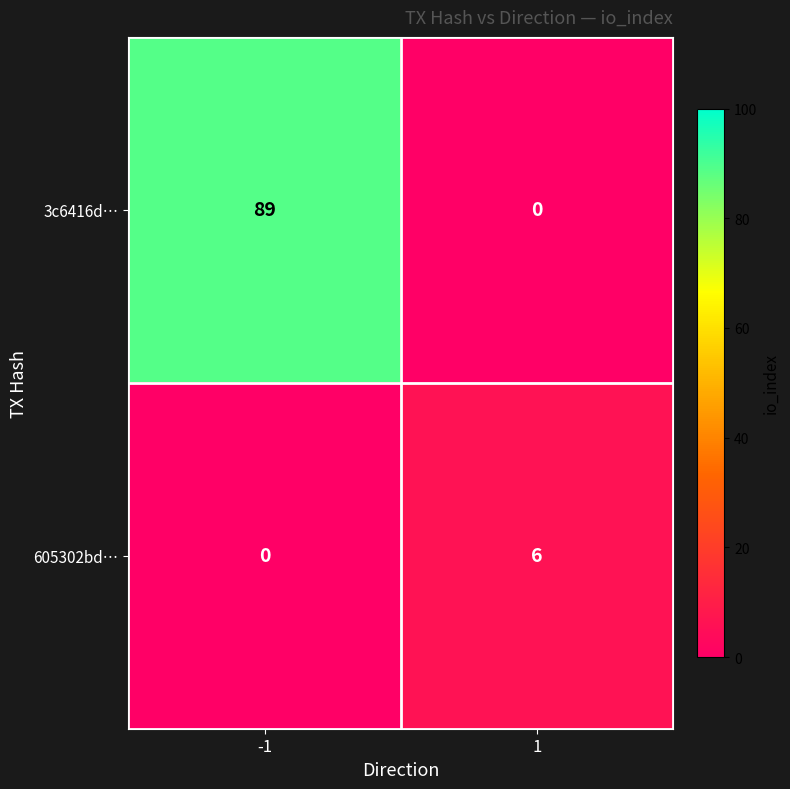

Rank the series by their average value, from lowest to highest.

605302bd…, 3c6416d…